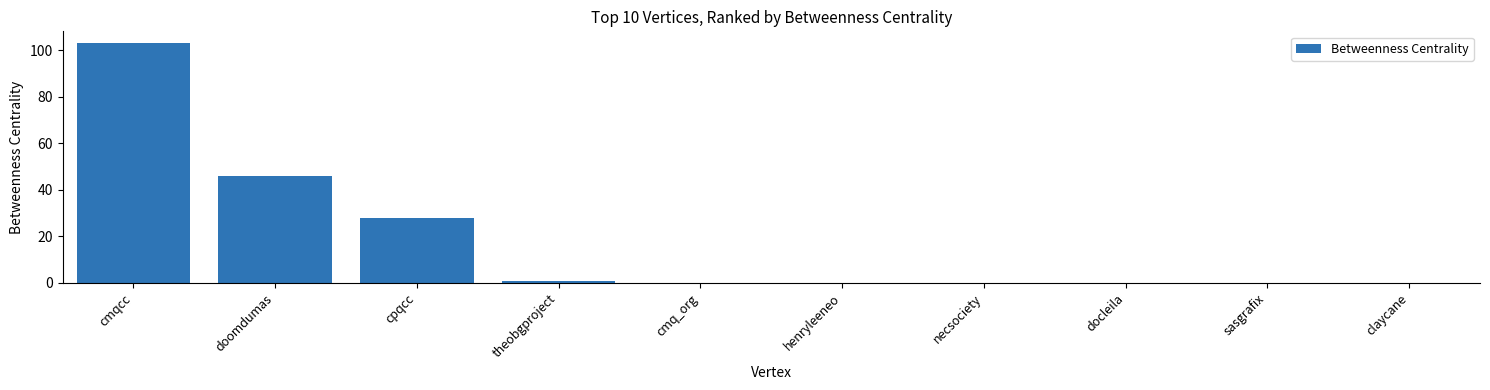

What is the change in value from doomdumas to theobgproject?

-45